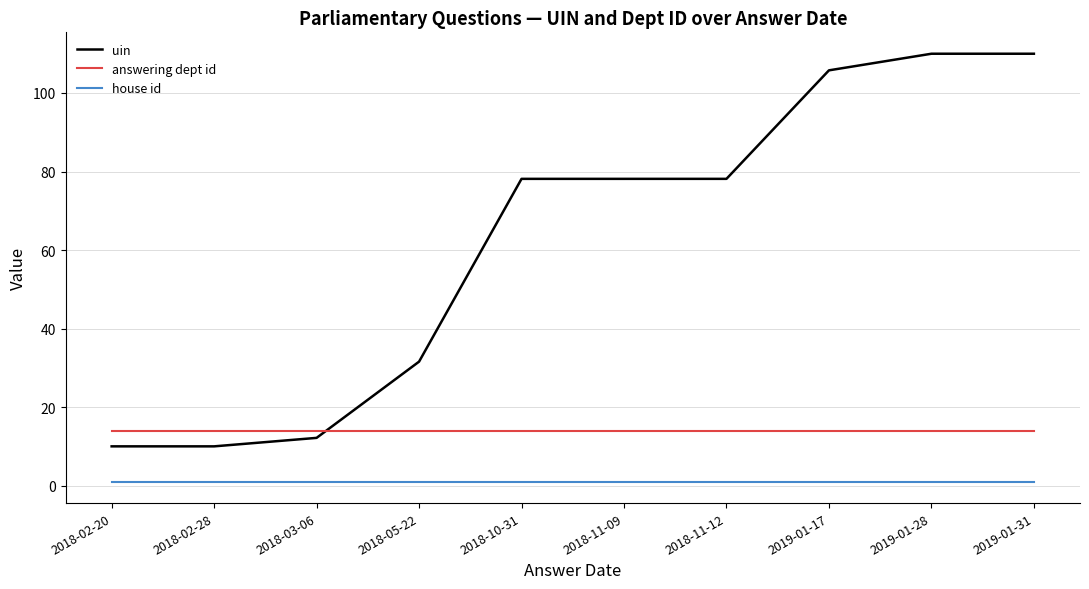

Between 2018-02-20 and 2018-11-09, which series saw the biggest shift?

uin